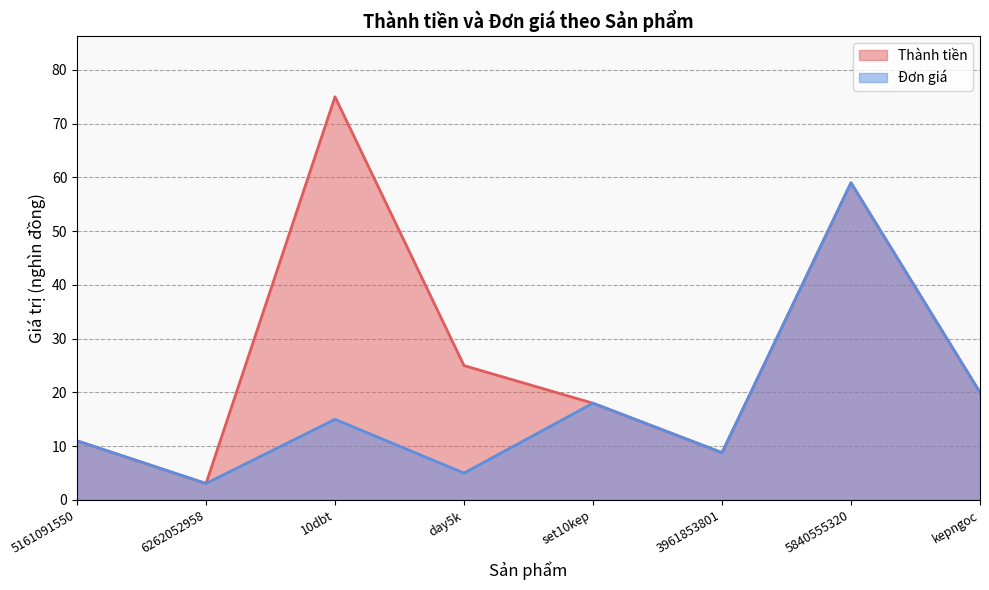

Does the chart display data point markers on the line(s)?

No